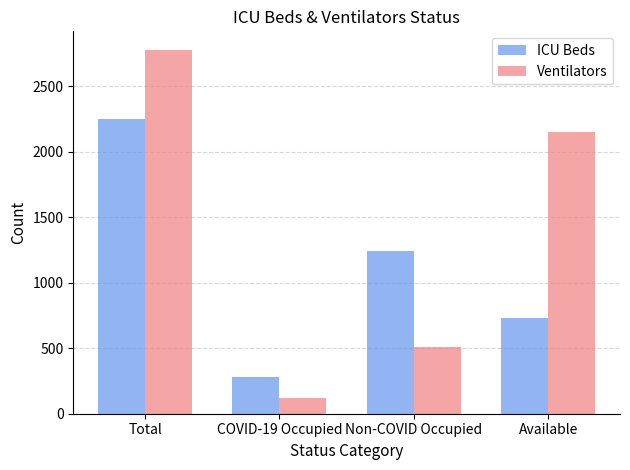

Which series has the largest total across all categories?

Ventilators